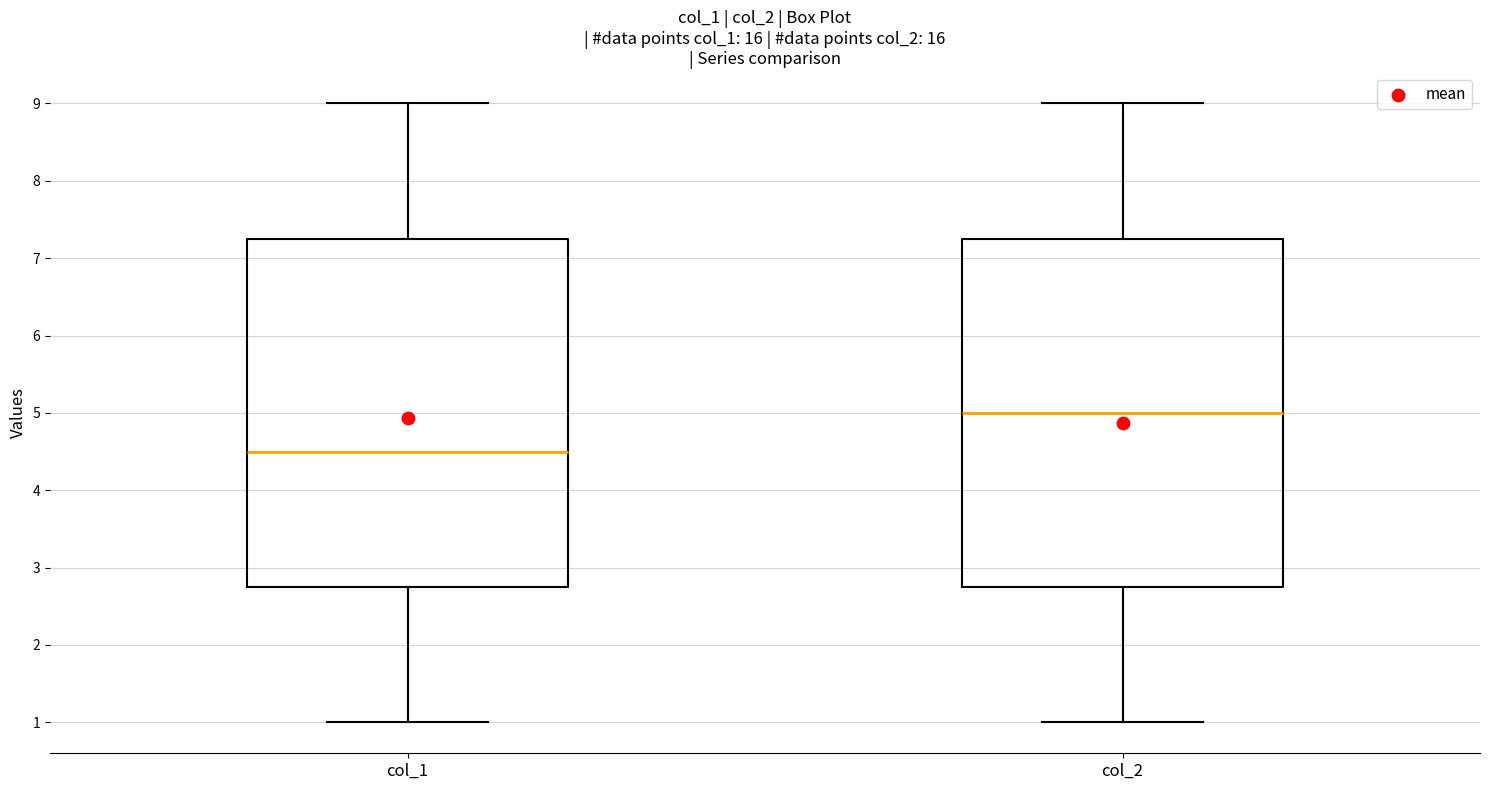

Reading left to right, read every box against the y-axis: the position of its median line, the range the box covers, and the ends of its whiskers. The values are not printed on the chart, so give them approximately, as read against the axis.

col_1: median 4.5, box 2.8 to 7.3, whiskers 1.0 to 9.0
col_2: median 5.0, box 2.8 to 7.3, whiskers 1.0 to 9.0